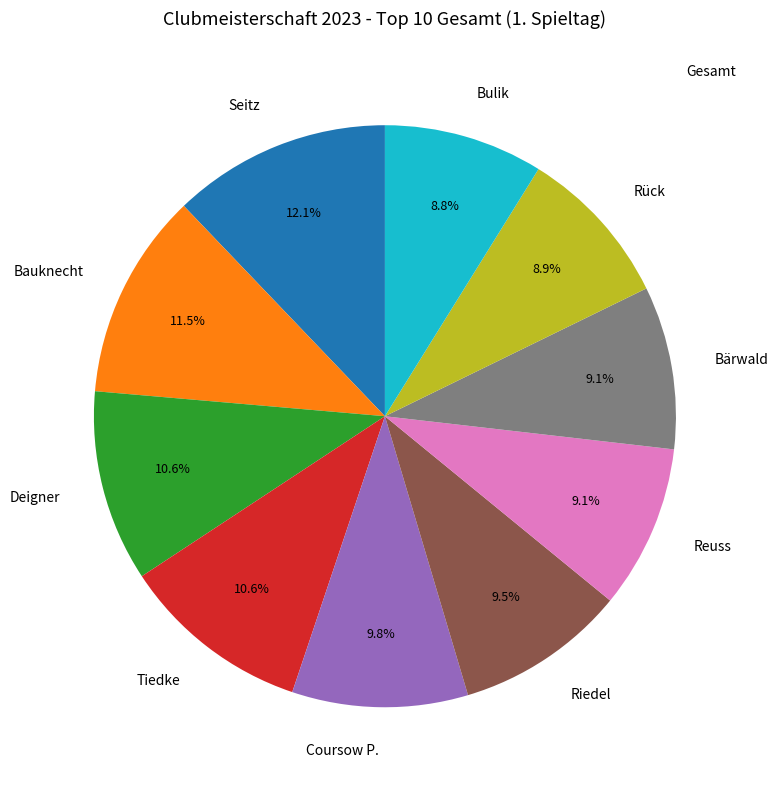

Which has a higher value, Seitz or Riedel?

Seitz